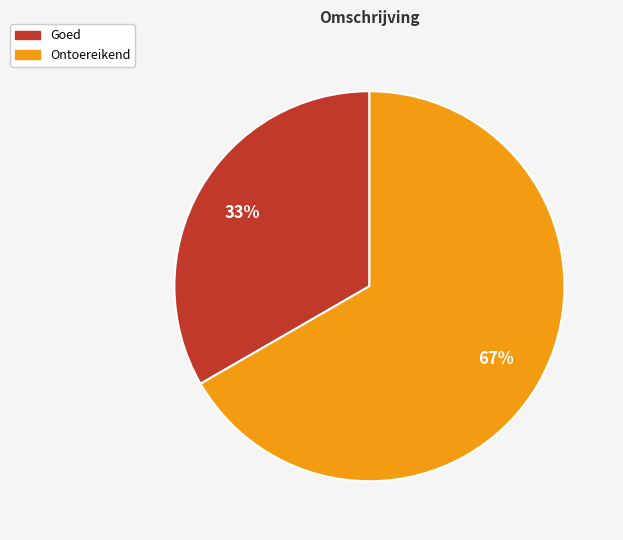

Rank the categories by value from lowest to highest.

Goed, Ontoereikend